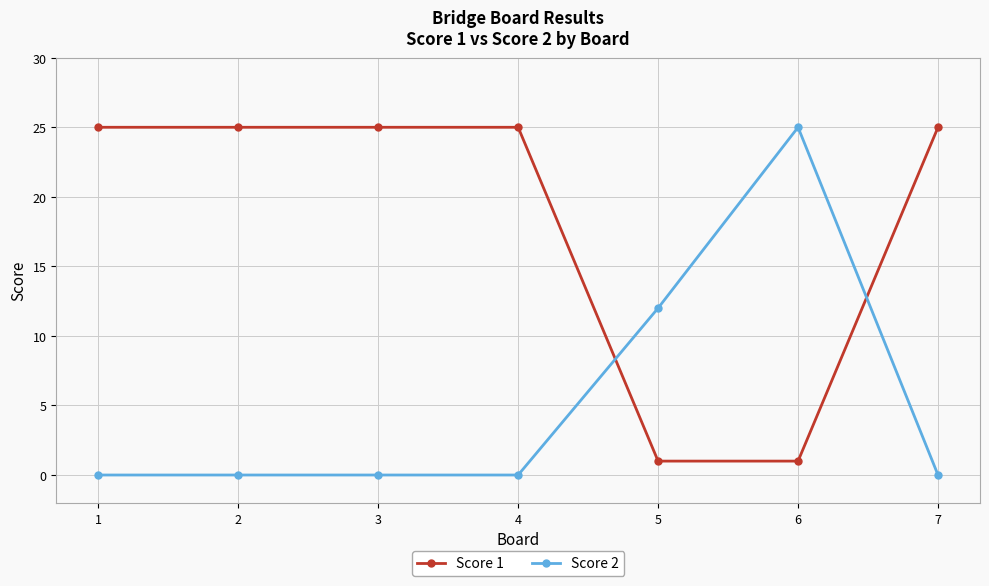

After their last crossing, which series has the higher values: Score 2 or Score 1?

Score 1